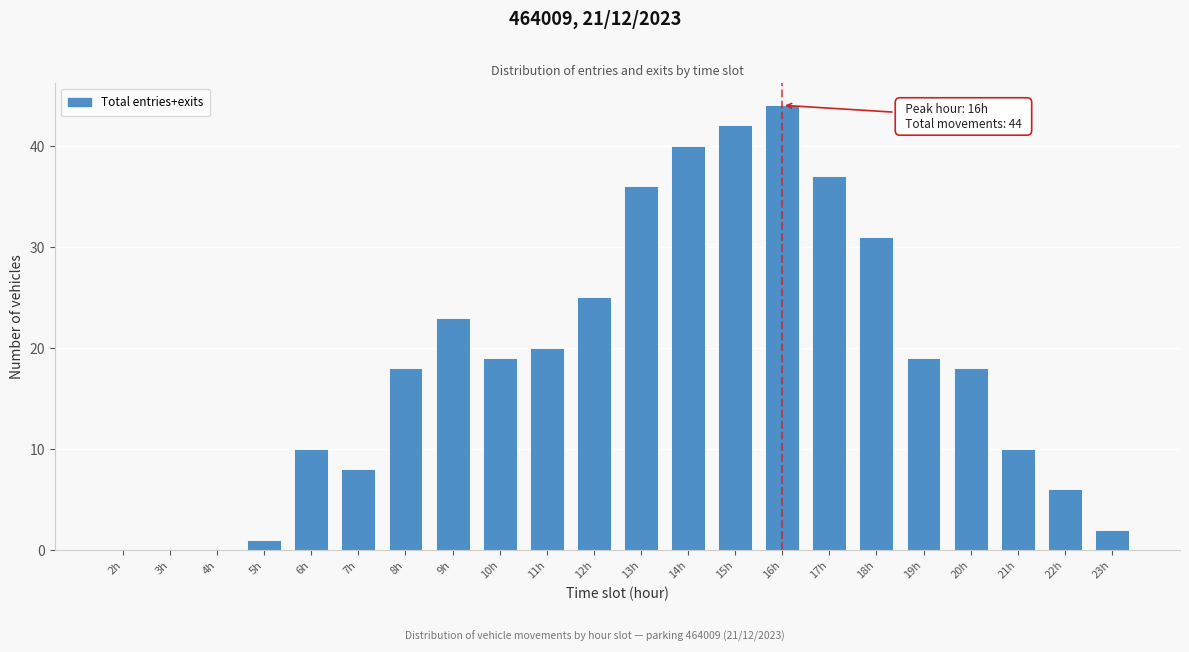

Reading left to right, transcribe all the data shown in this chart.

2h=0	3h=0	4h=0	5h=1	6h=10	7h=8	8h=18	9h=23	10h=19	11h=20	12h=25	13h=36	14h=40	15h=42	16h=44	17h=37	18h=31	19h=19	20h=18	21h=10	22h=6	23h=2